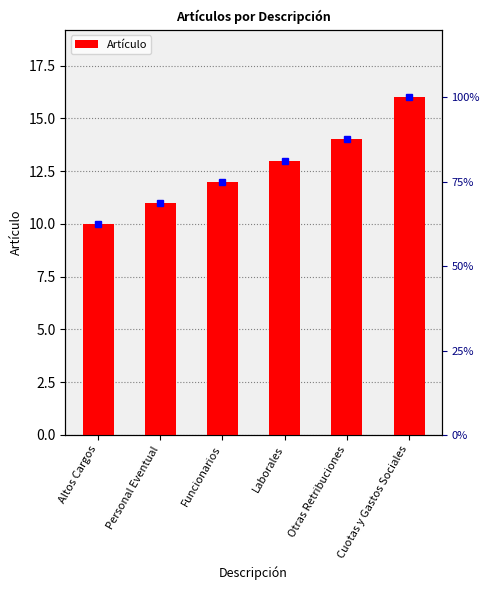

True or false: the data shows 14 at Otras Retribuciones.

True